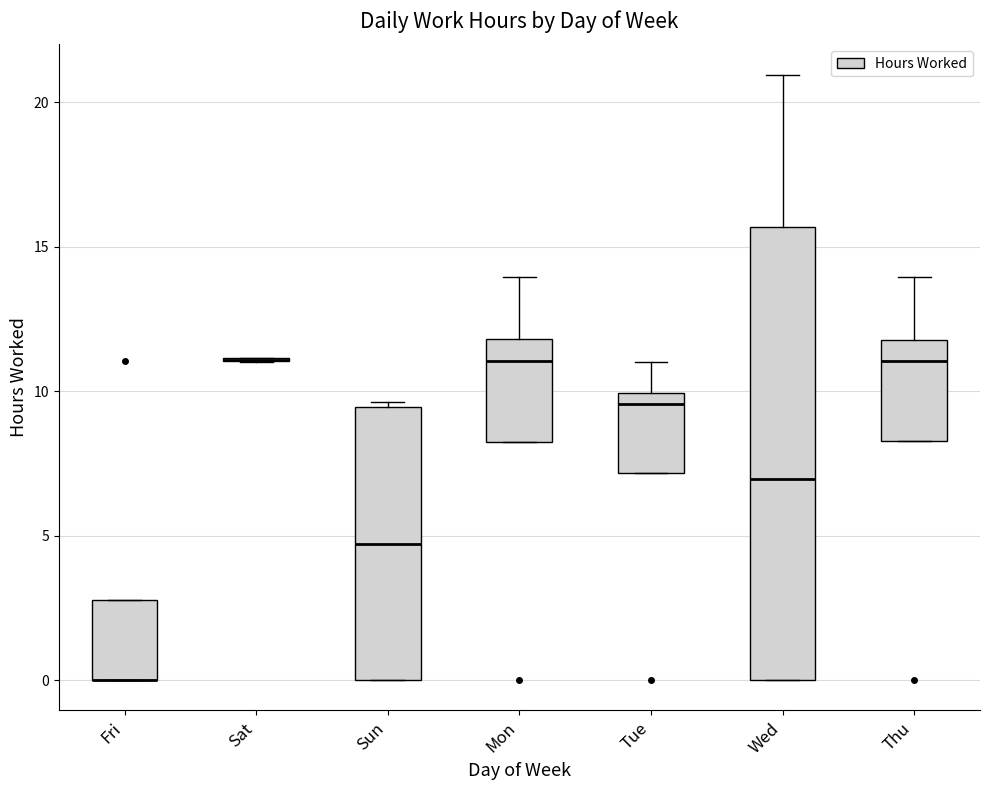

Where is the lower edge of the box for Mon on the y-axis? The values are not printed on the chart, so give them approximately, as read against the axis.

8.5